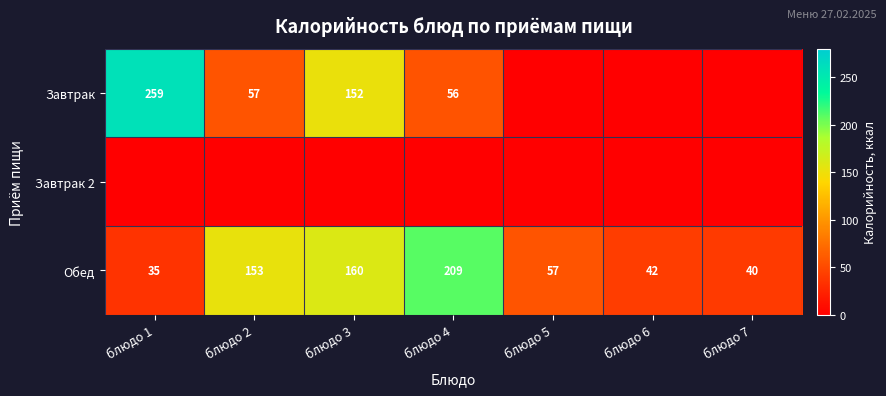

Between блюдо 3 and блюдо 2, which is larger?

блюдо 3